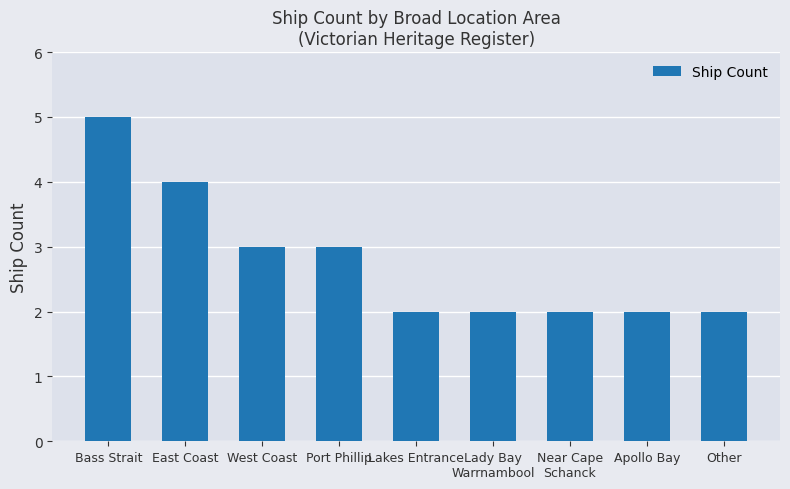

What is the difference between the values at Port Phillip and Lakes Entrance?

1